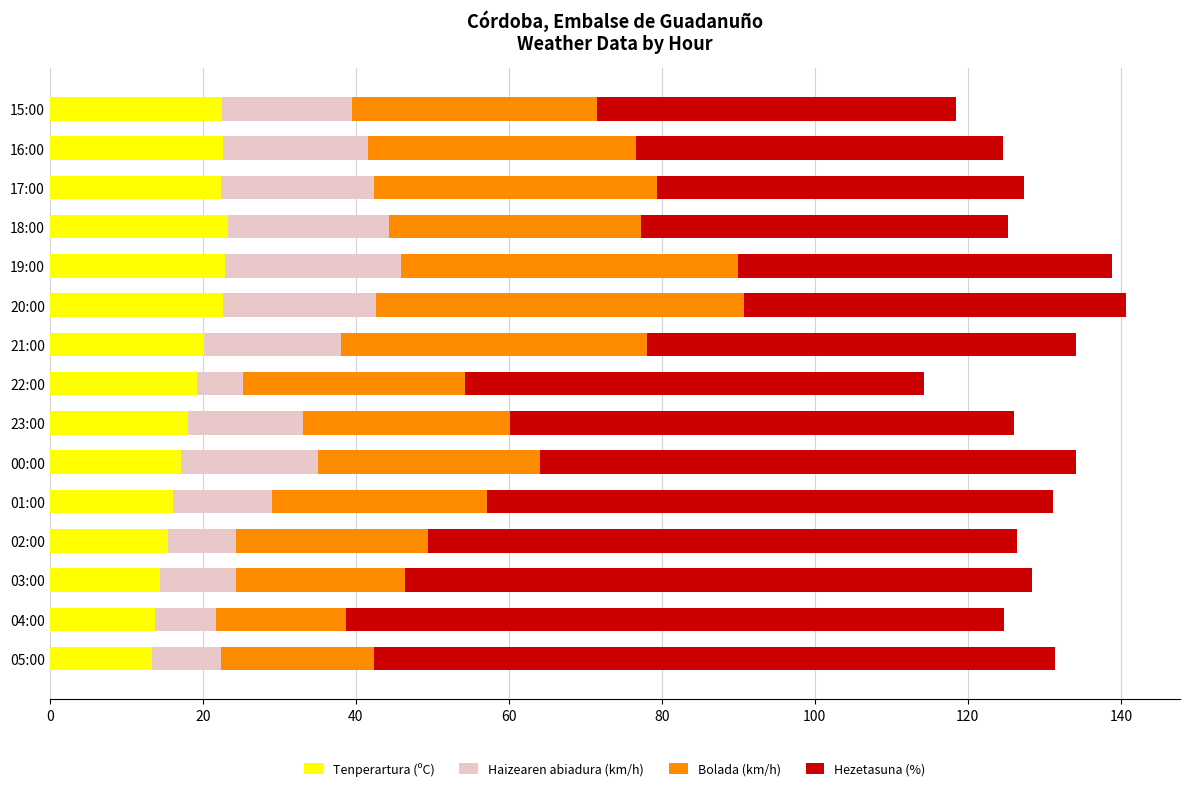

What is the maximum value for Tenperartura (ºC)?

23.3